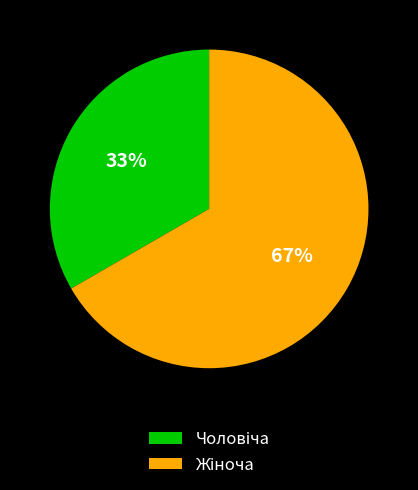

To the nearest percent, what is the average slice percentage?

50%